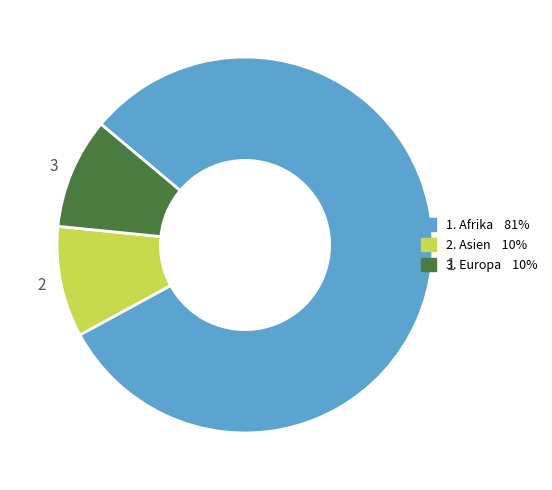

Is there a majority slice in this chart?

Yes